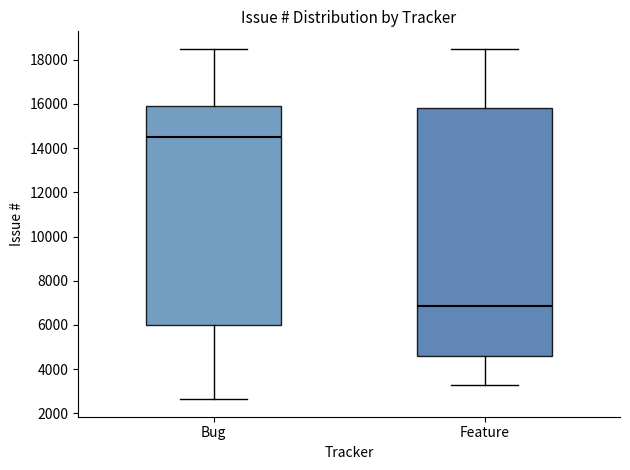

Which box has the lowest median line?

Feature